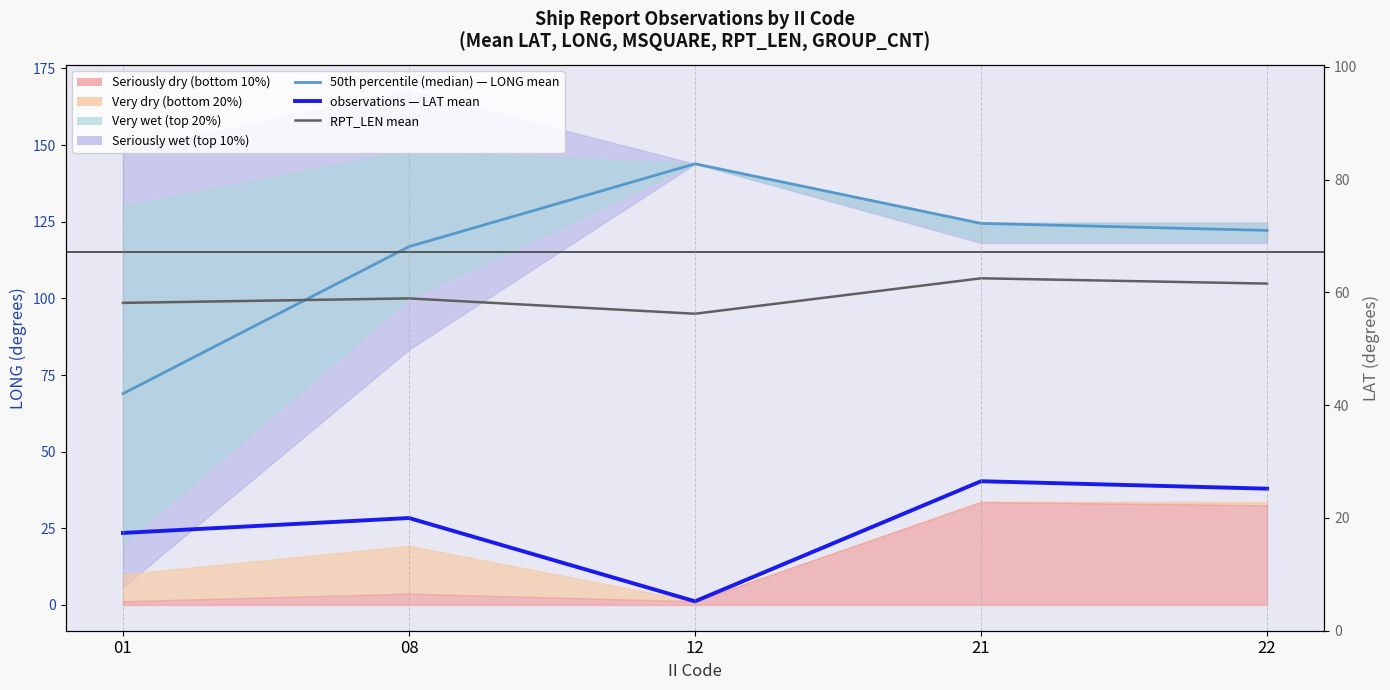

How many data points in 50th percentile (median) — LONG are above 122?

3